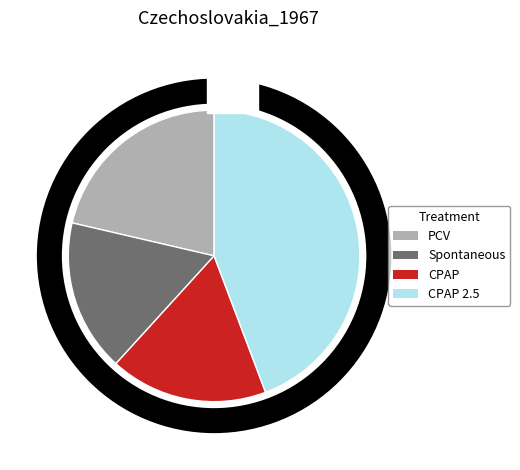

Count the number of slices in the pie.

4